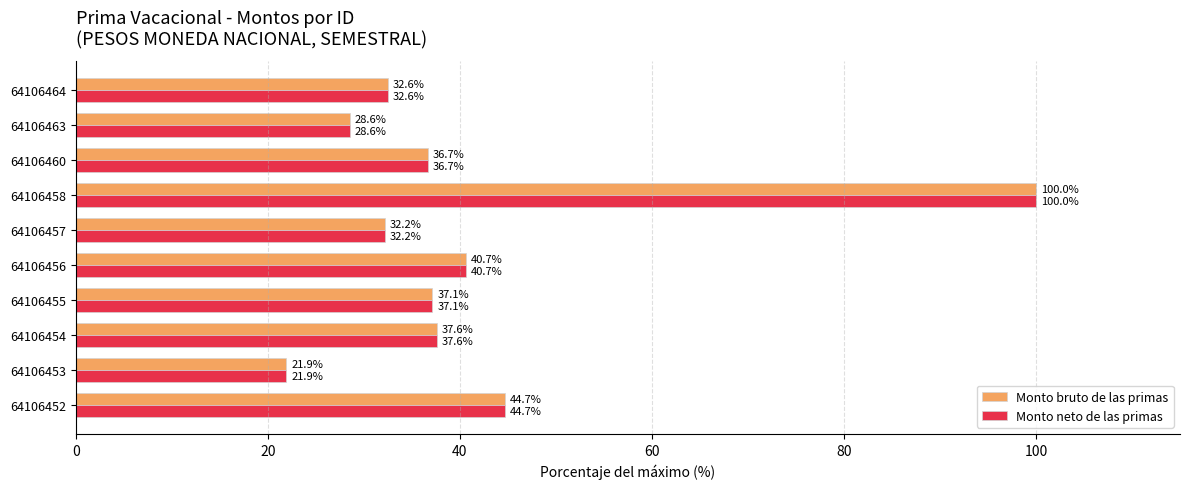

Rank the categories by Monto bruto de las primas value from lowest to highest.

64106453, 64106463, 64106457, 64106464, 64106460, 64106455, 64106454, 64106456, 64106452, 64106458